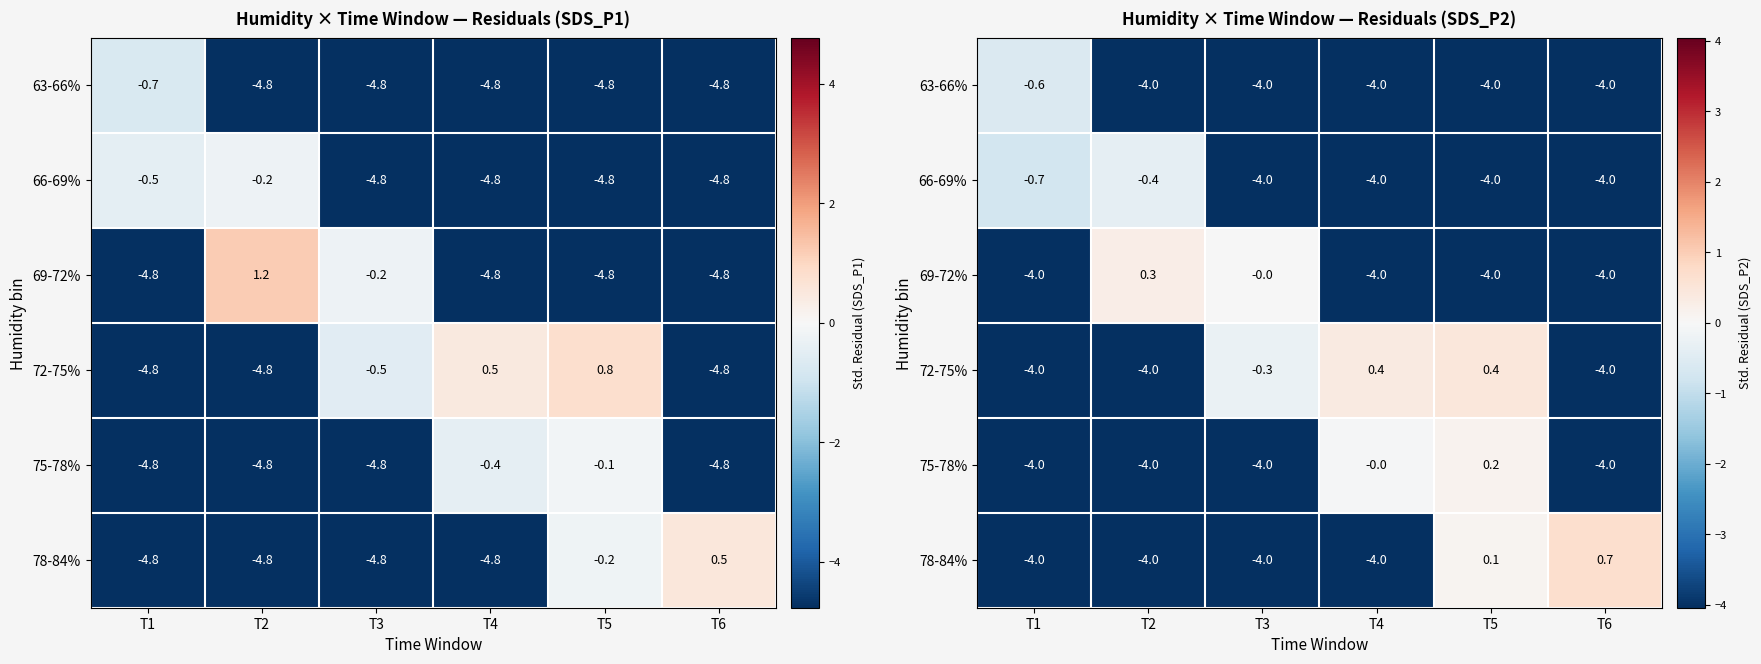

At which label does 78-84% reach its minimum?

T1